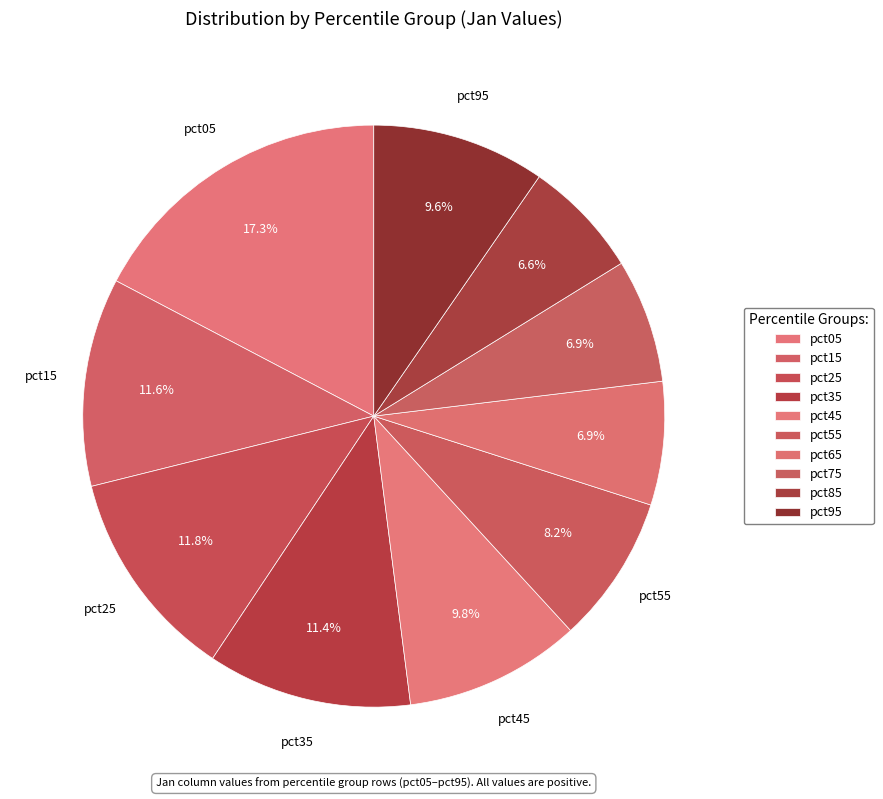

The pct95 slice represents 10% of the pie. True or false?

True